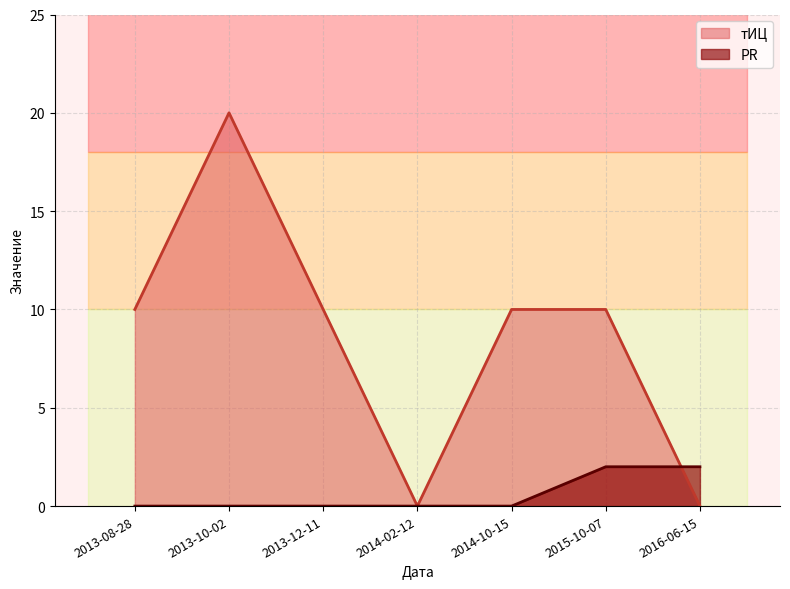

What is the maximum value shown in the chart?

20